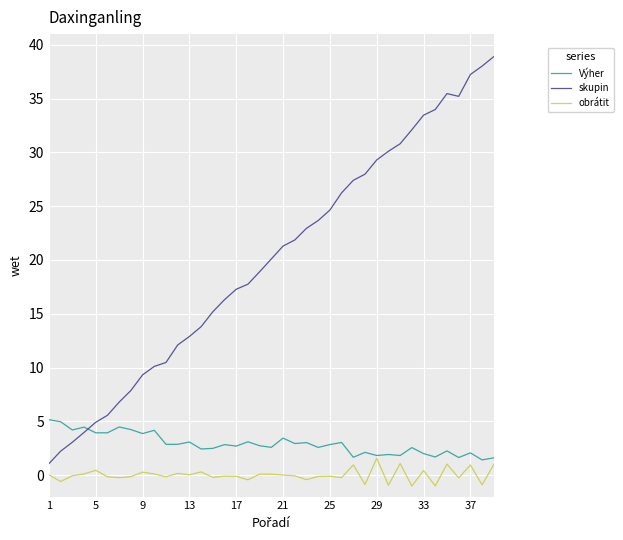

What is the smallest value displayed?

-1.0